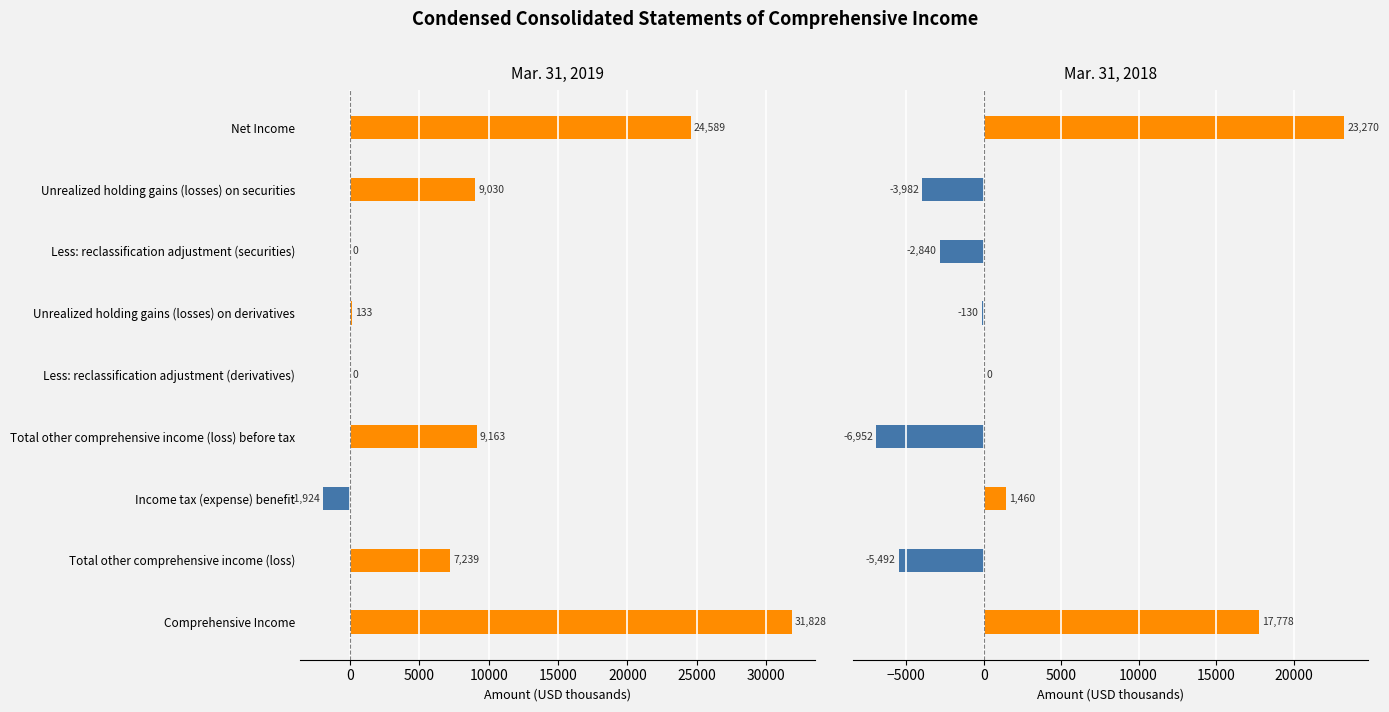

What is the average value of the Mar. 31, 2018 series?

2568